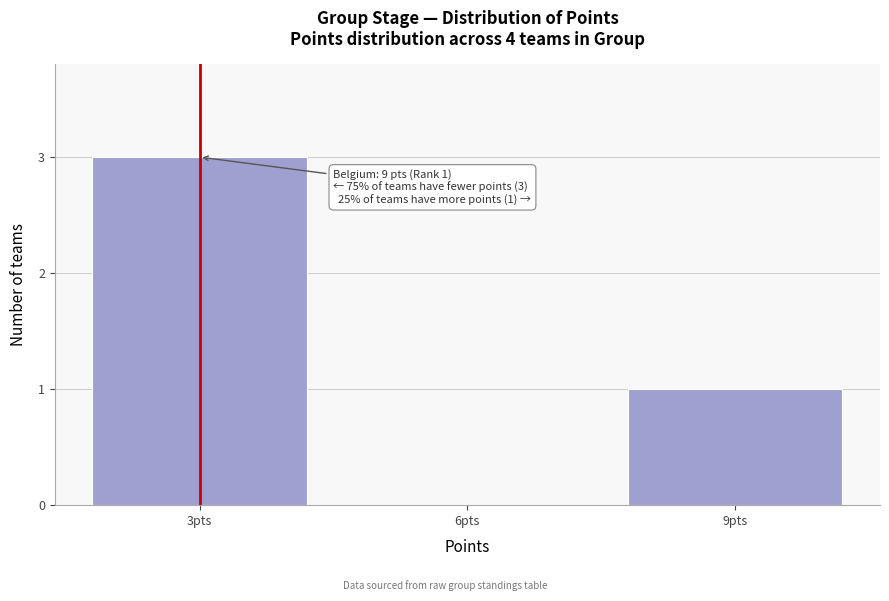

Reading left to right, transcribe all the data shown in this chart.

3pts=3	6pts=0	9pts=1